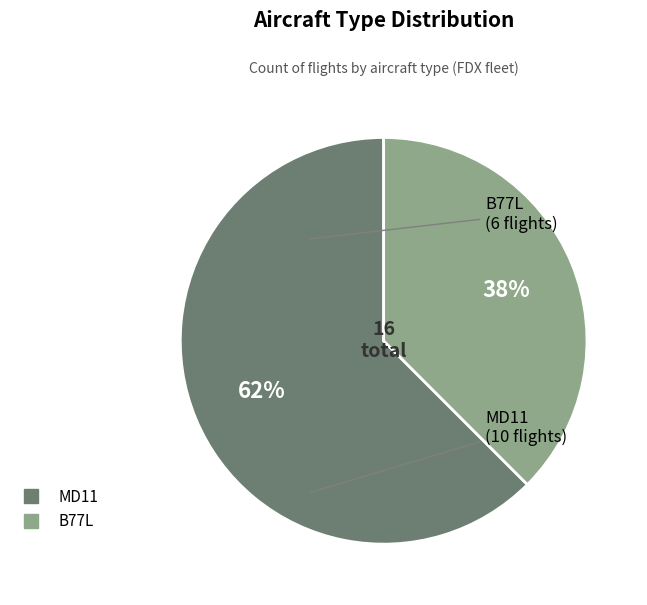

Is the sum of MD11 and B77L greater than half?

Yes